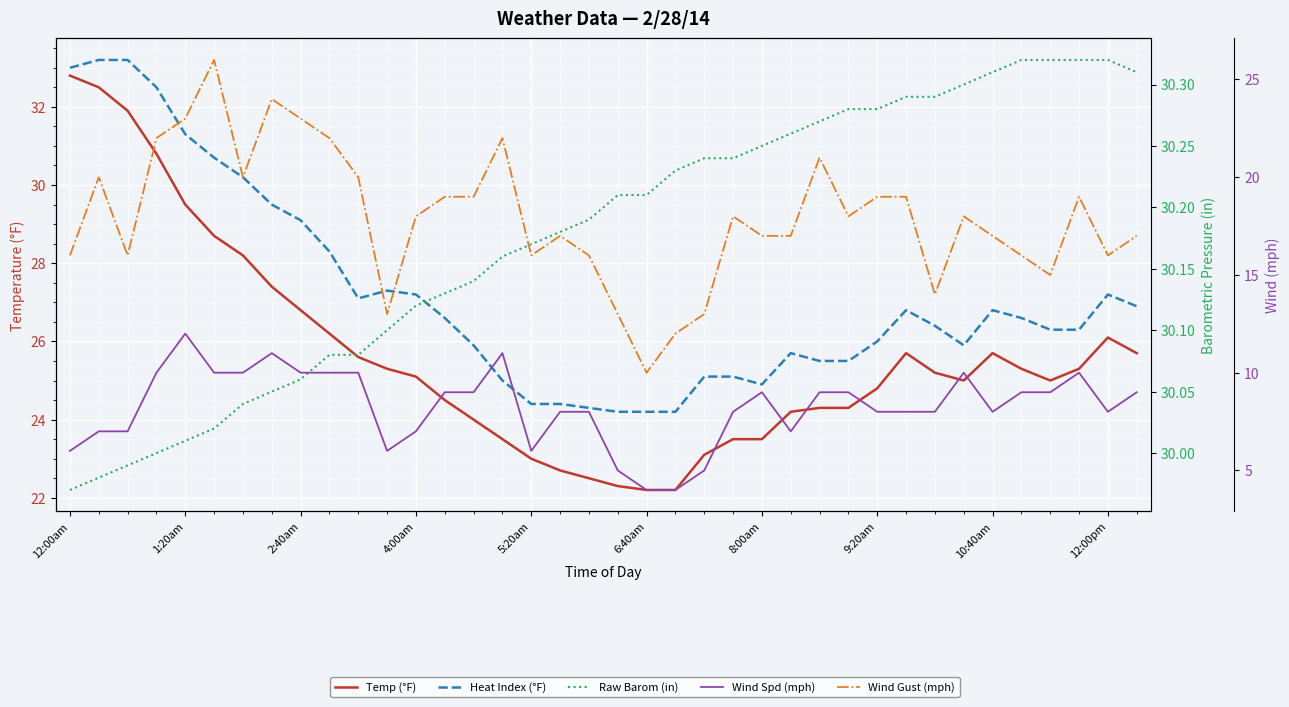

How many lines are shown in the chart?

5